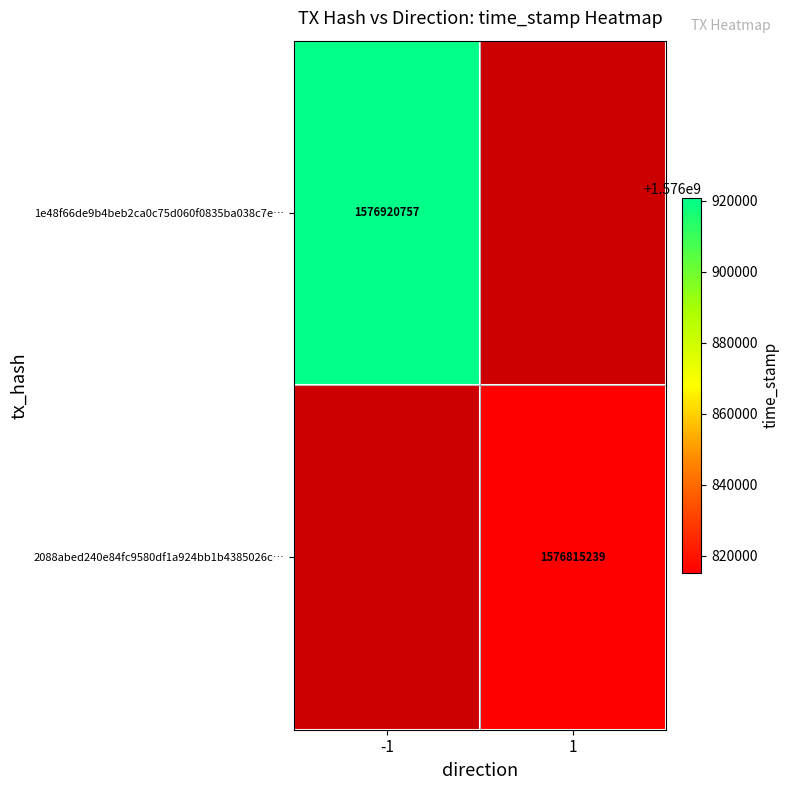

Which has a higher value, -1 or 1?

1